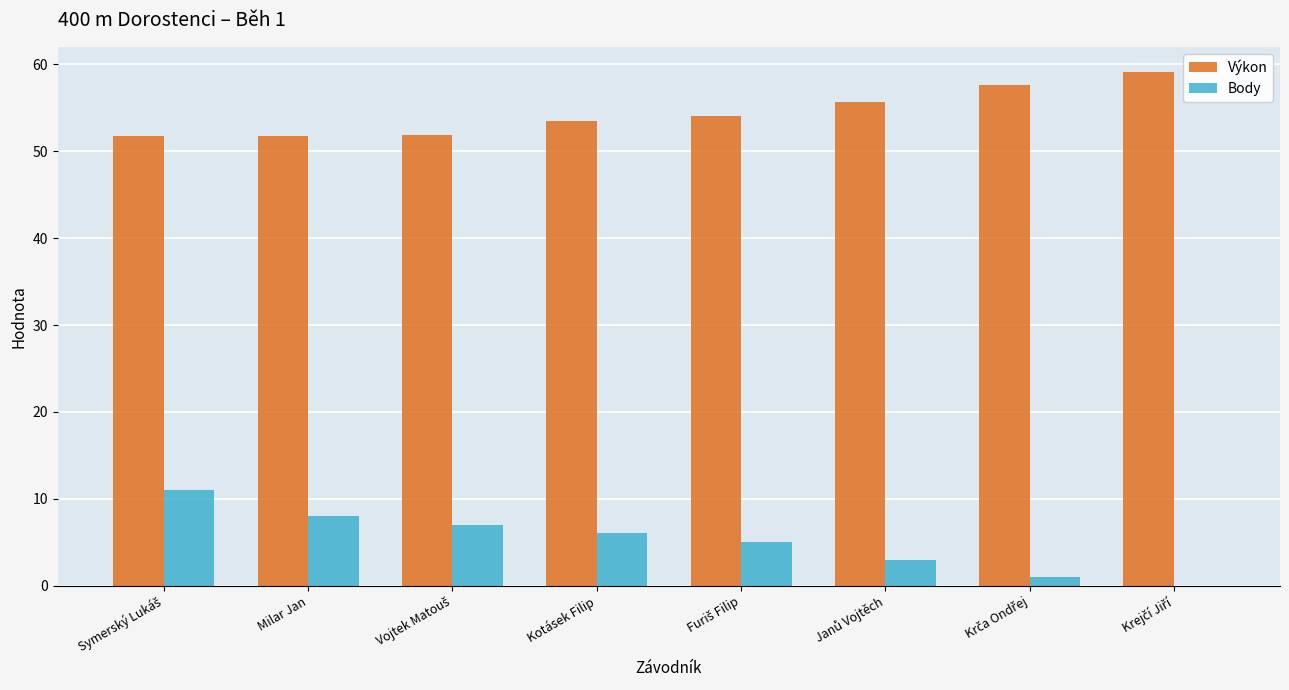

The value of Výkon at Kotásek Filip is 53.5. True or false?

True